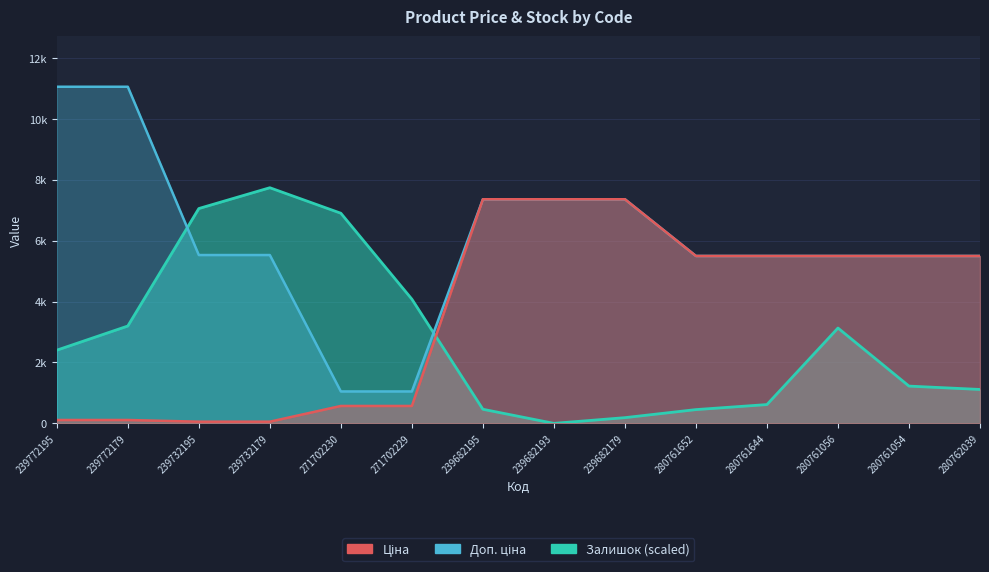

At which category is the sum across all series the highest?

239682195